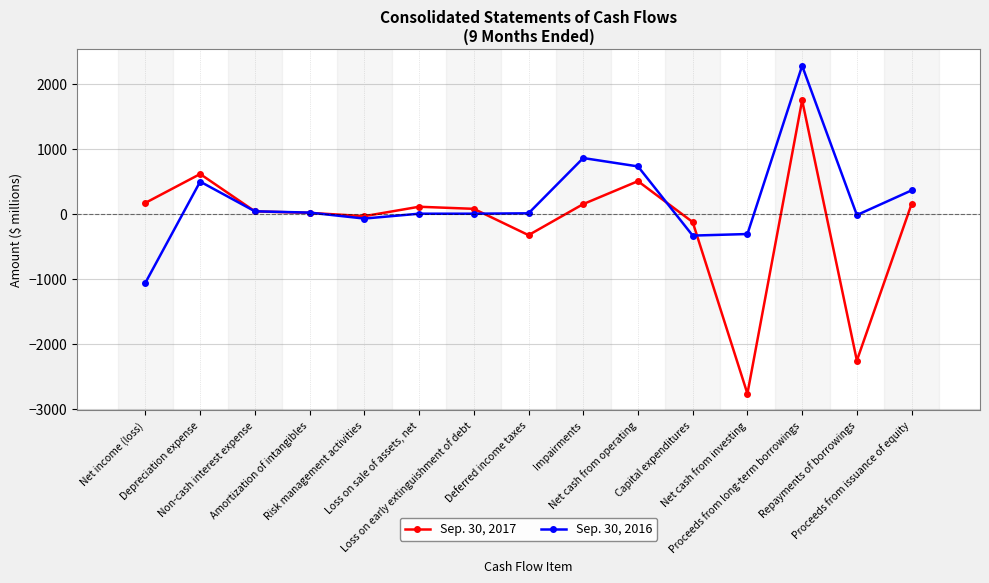

Is the value of Sep. 30, 2016 at Depreciation expense greater than the value of Sep. 30, 2017 at Depreciation expense?

No